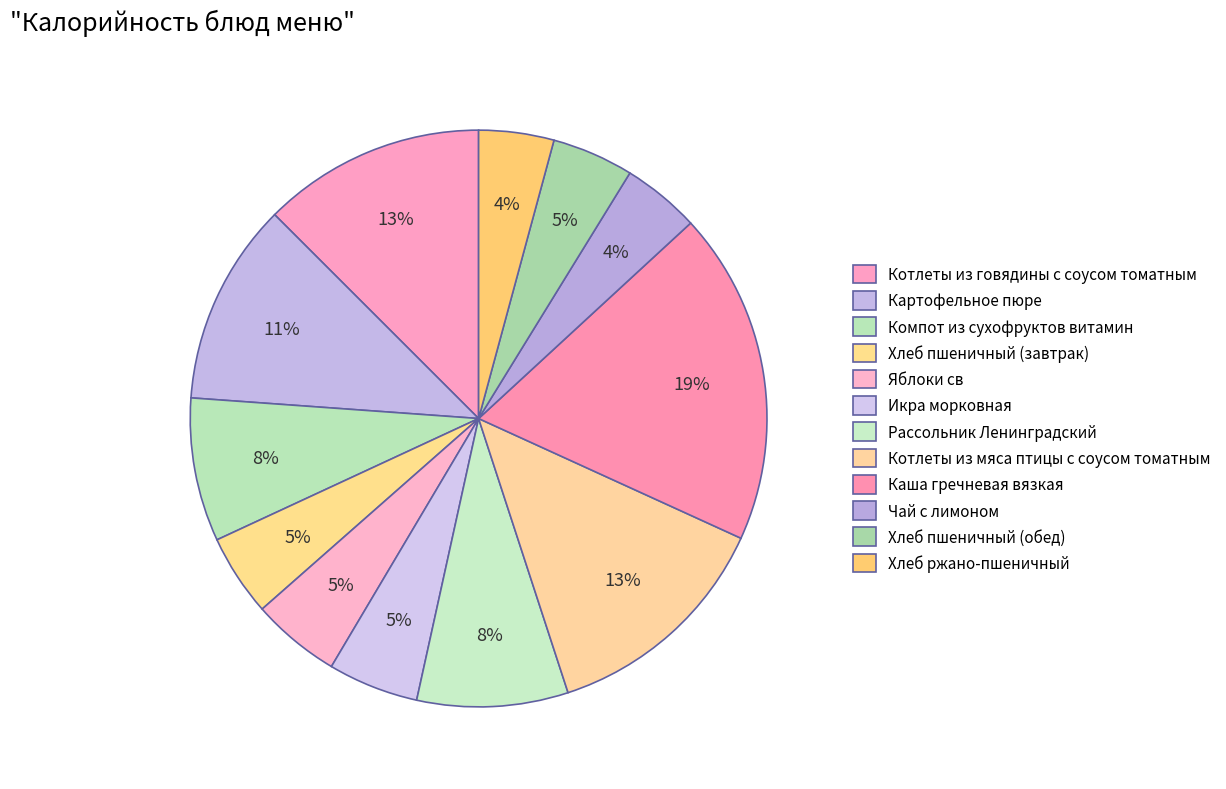

To the nearest percent, what is the difference between the Компот из сухофруктов витамин and Хлеб ржано-пшеничный slice percentages?

4%